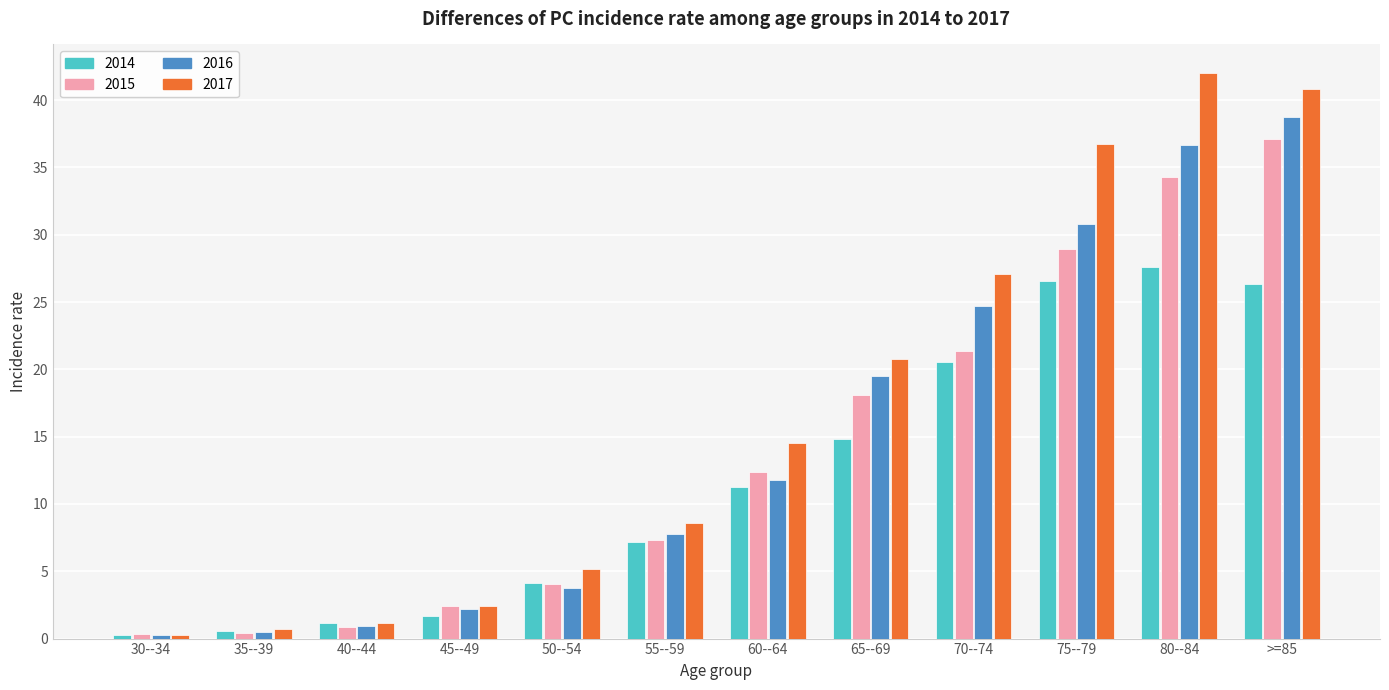

What position from the left is 45--49?

4